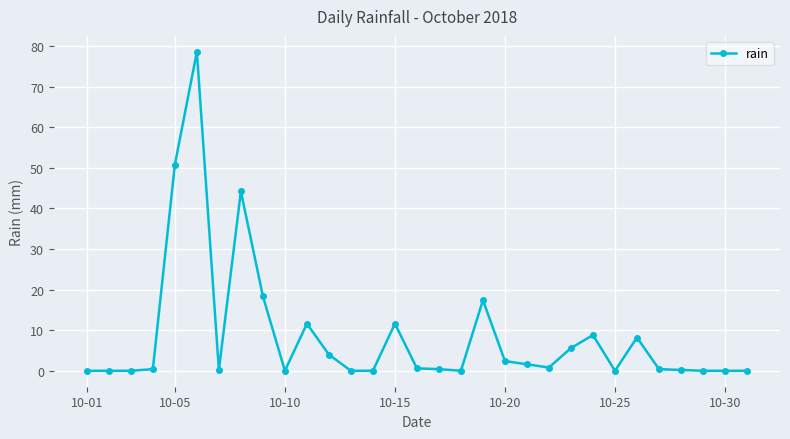

What is the greatest value displayed?

78.6